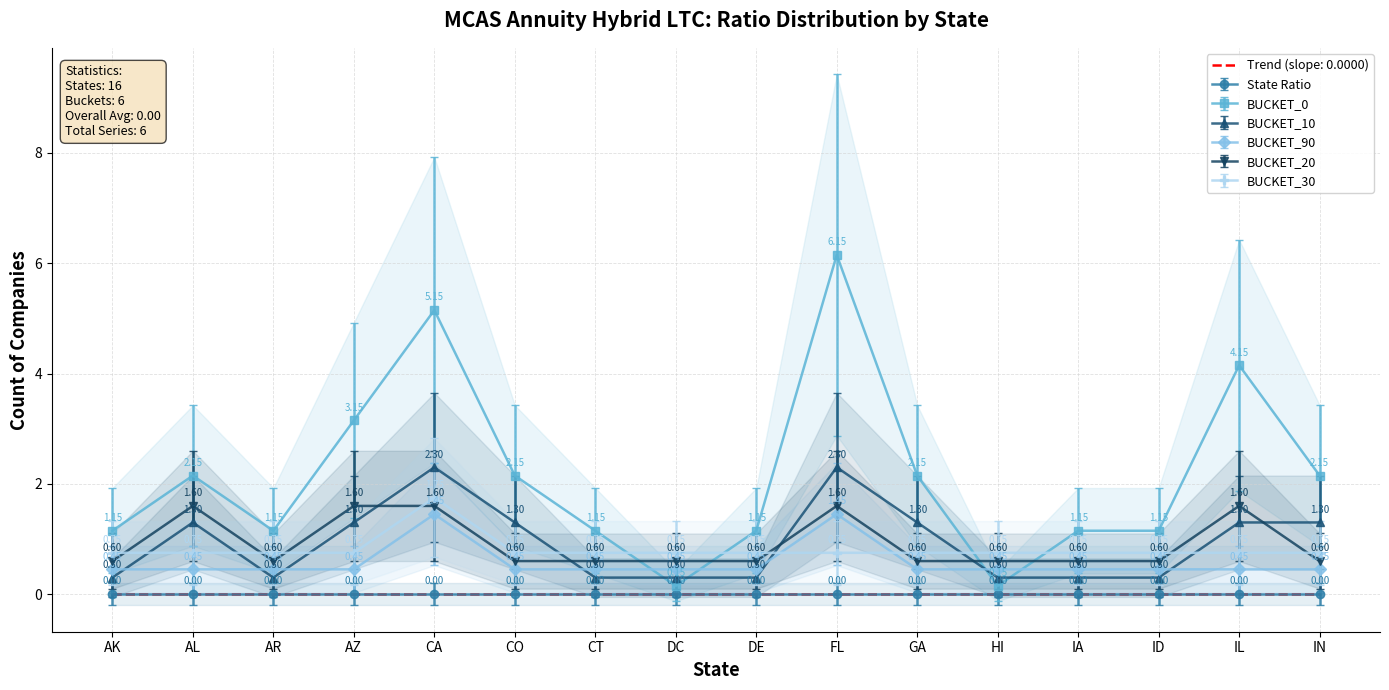

True or false: BUCKET_0 has more than 0 points higher than both neighbors.

True